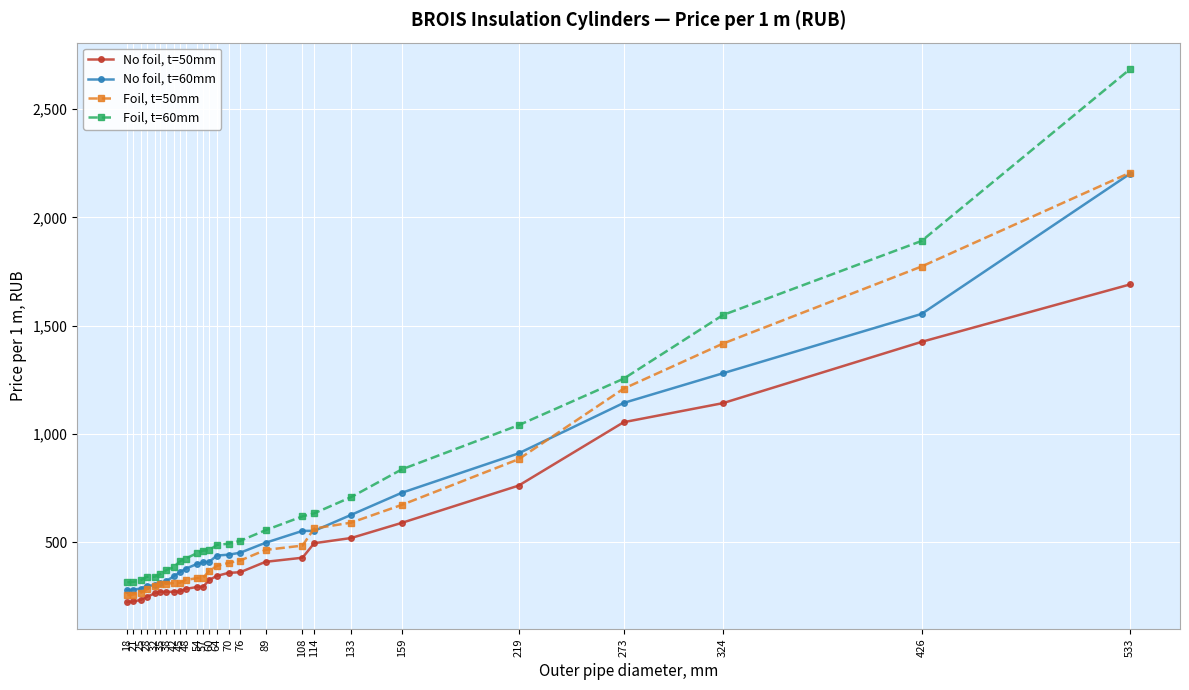

What is the maximum value shown in the chart?

2684